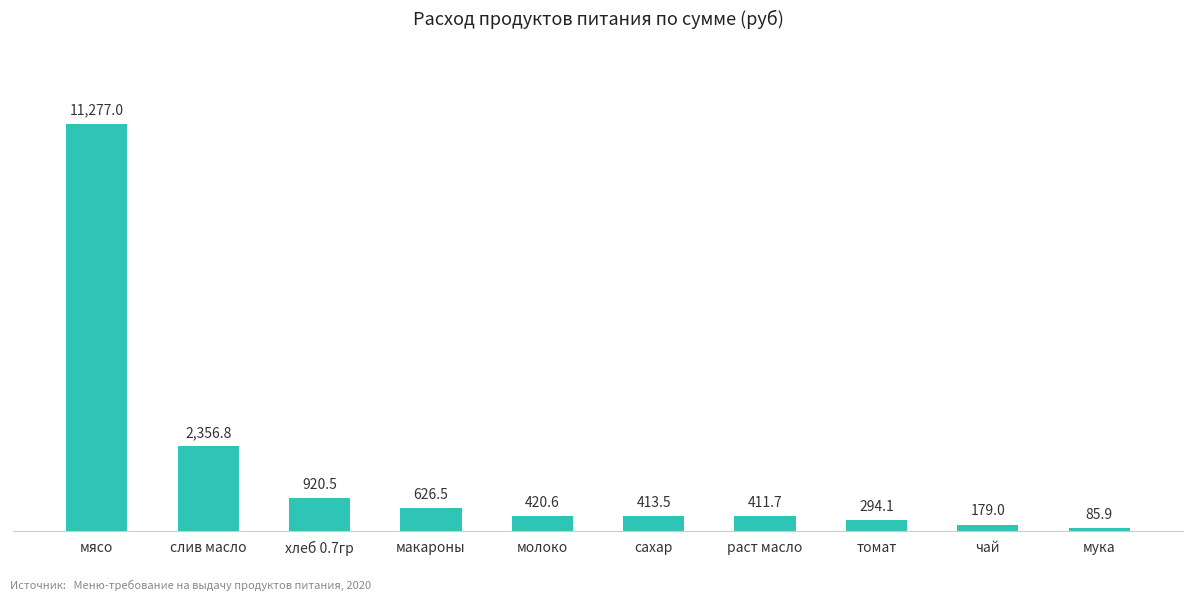

How many bars are there in total?

10